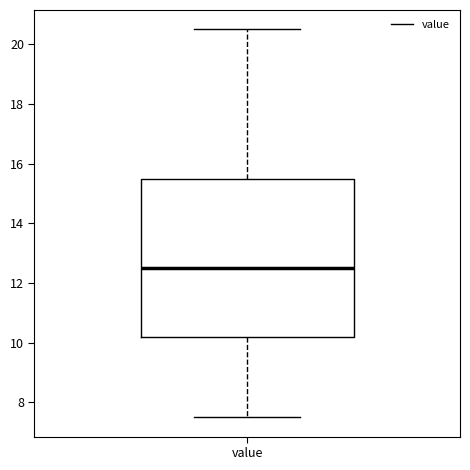

Transcribe this box plot: give where the median line is, the range the box spans, and where the two whiskers end, as read against the y-axis. The values are not printed on the chart, so give them approximately, as read against the axis.

median 12.6, box 10.2 to 15.6, whiskers 7.6 to 20.6